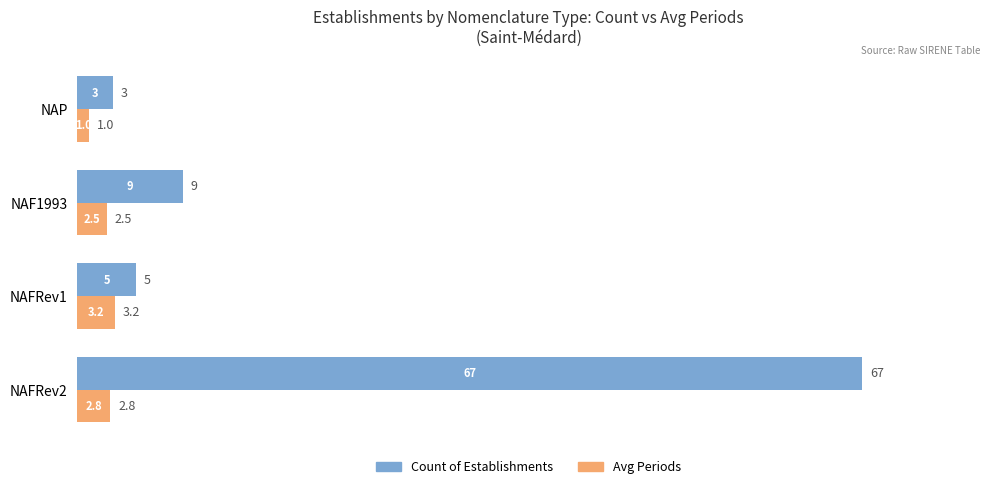

List the labels in order of Count of Establishments value, largest first.

NAFRev2, NAF1993, NAFRev1, NAP